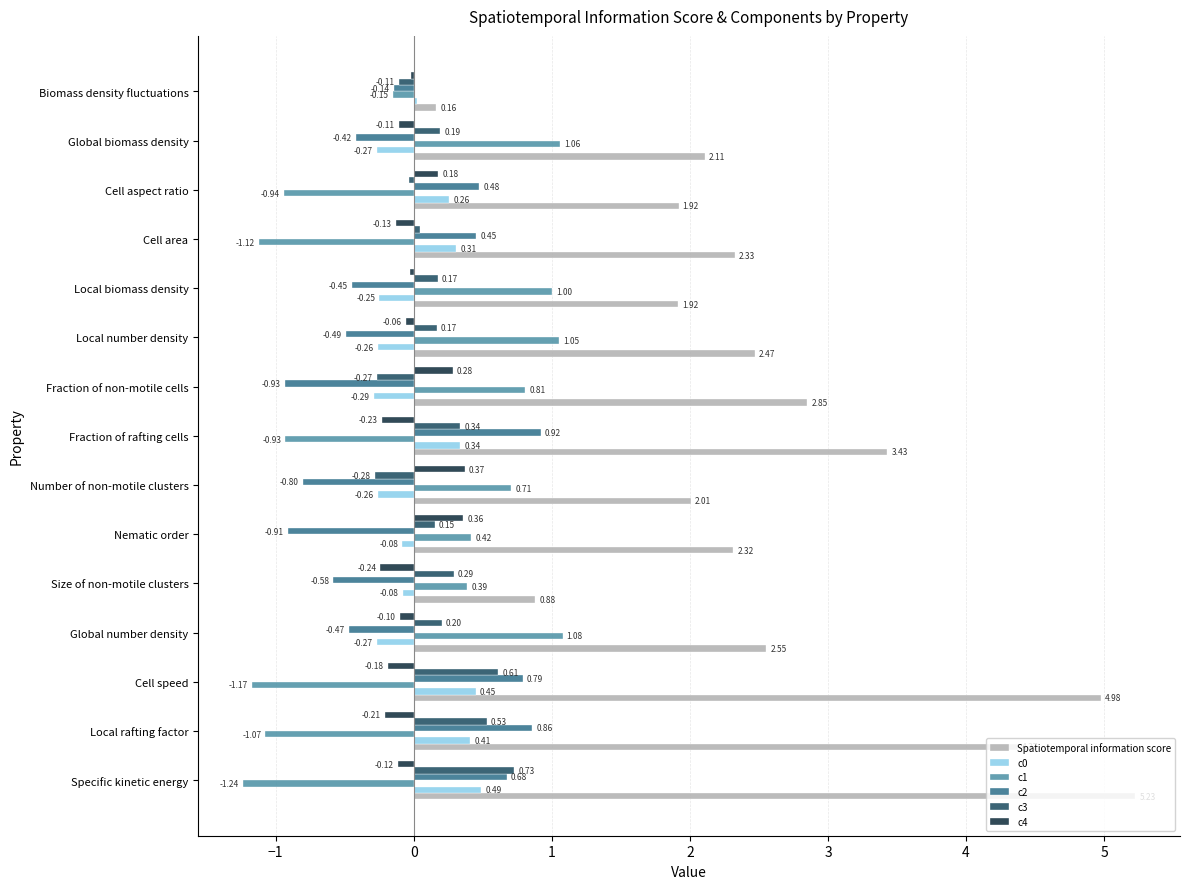

At which label is Spatiotemporal information score closest to 2?

Number of non-motile clusters